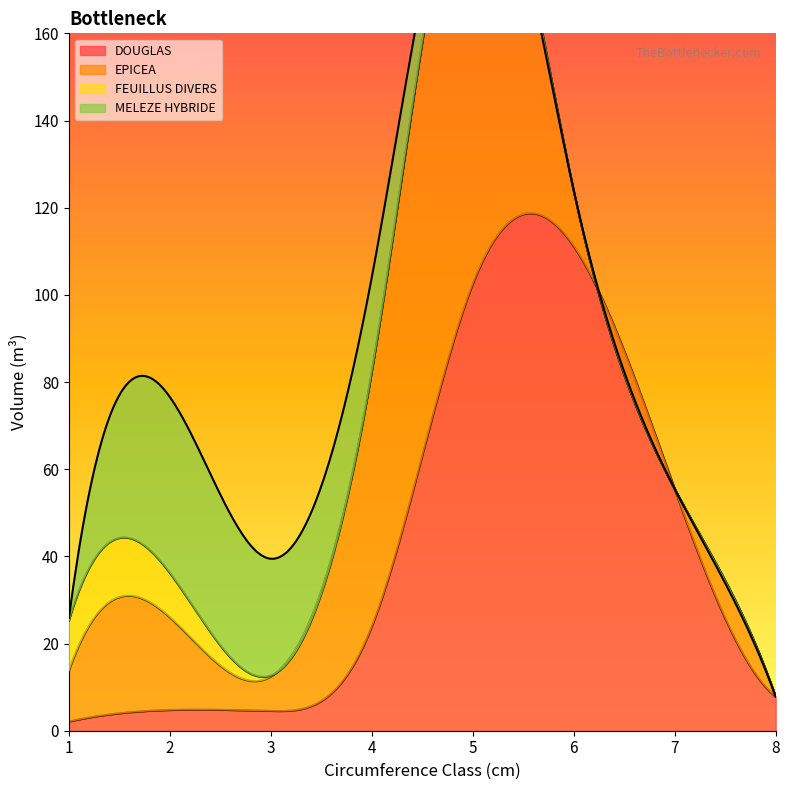

Which series has the largest range (max minus min)?

DOUGLAS